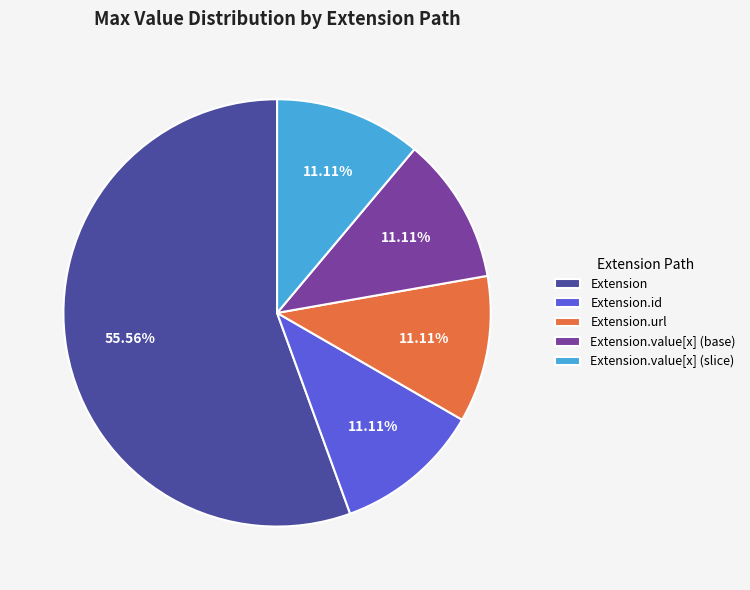

How many slices are in this pie chart?

5